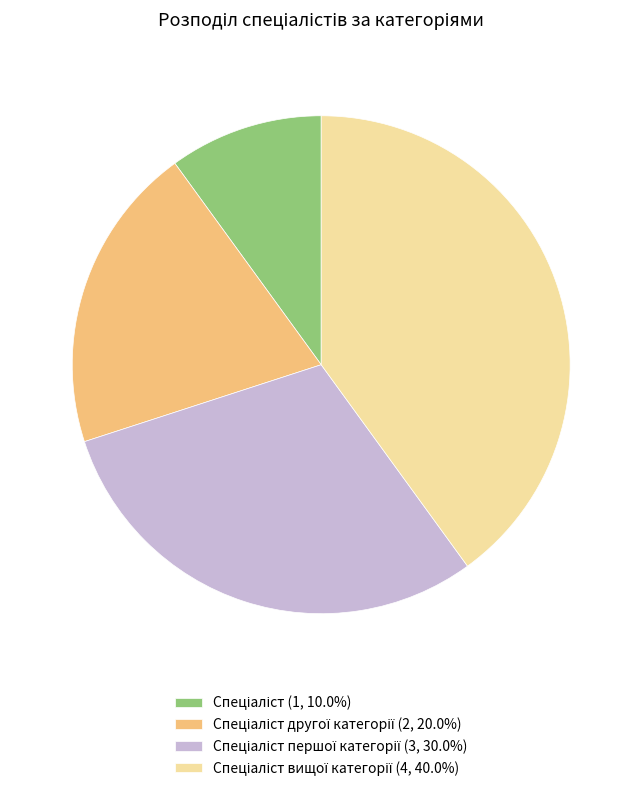

How many slices are in this pie chart?

4